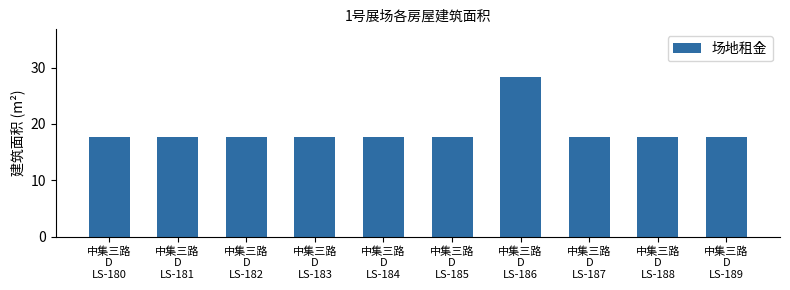

What is the value of the 1st bar from the left?

17.7